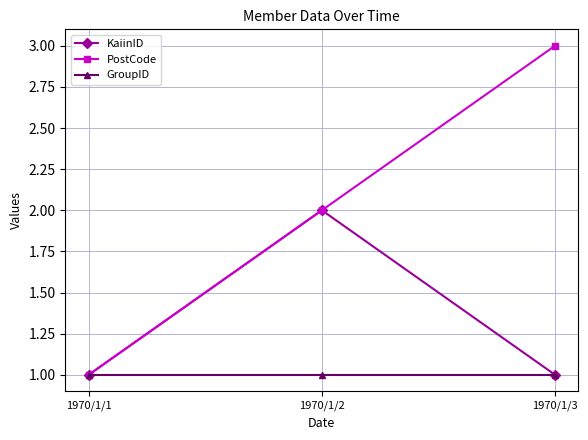

Which category has the lowest value in the PostCode series?

1970/1/1